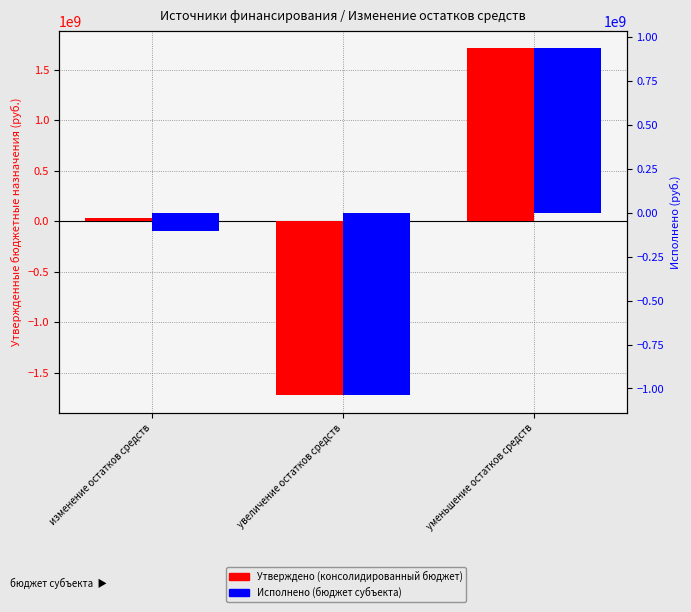

What is the highest value of the Утверждено (консолидированный бюджет) series?

1711826933.5